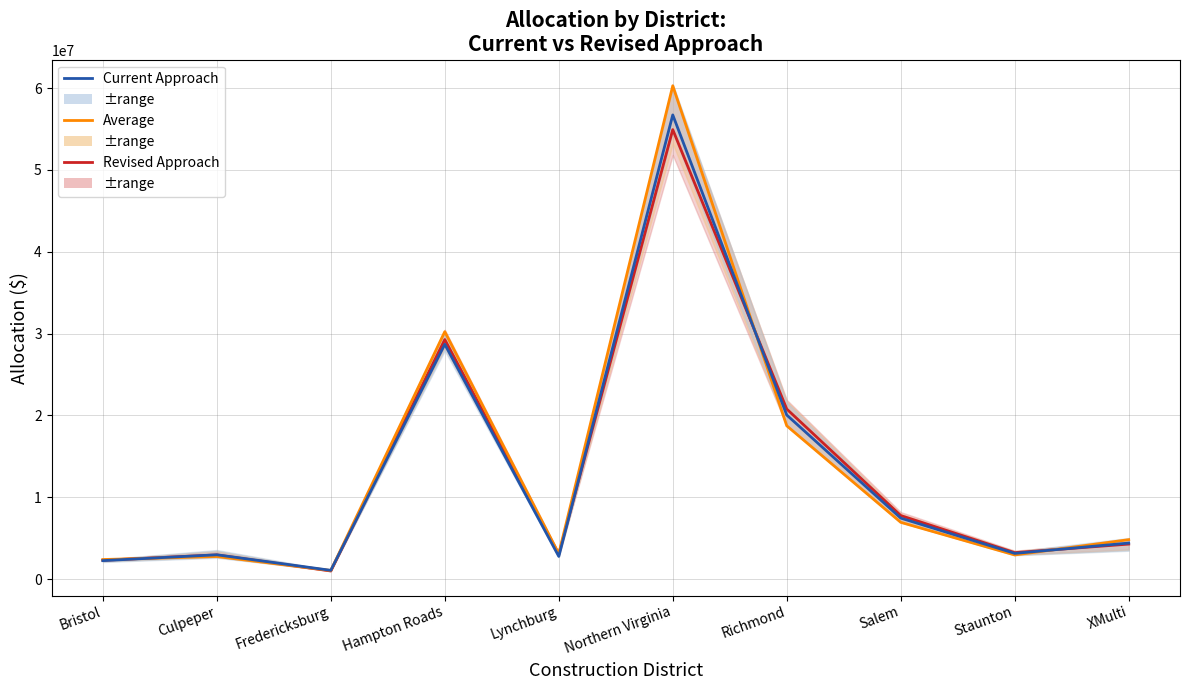

True or false: Current Approach has more than 0 interior local peaks.

True